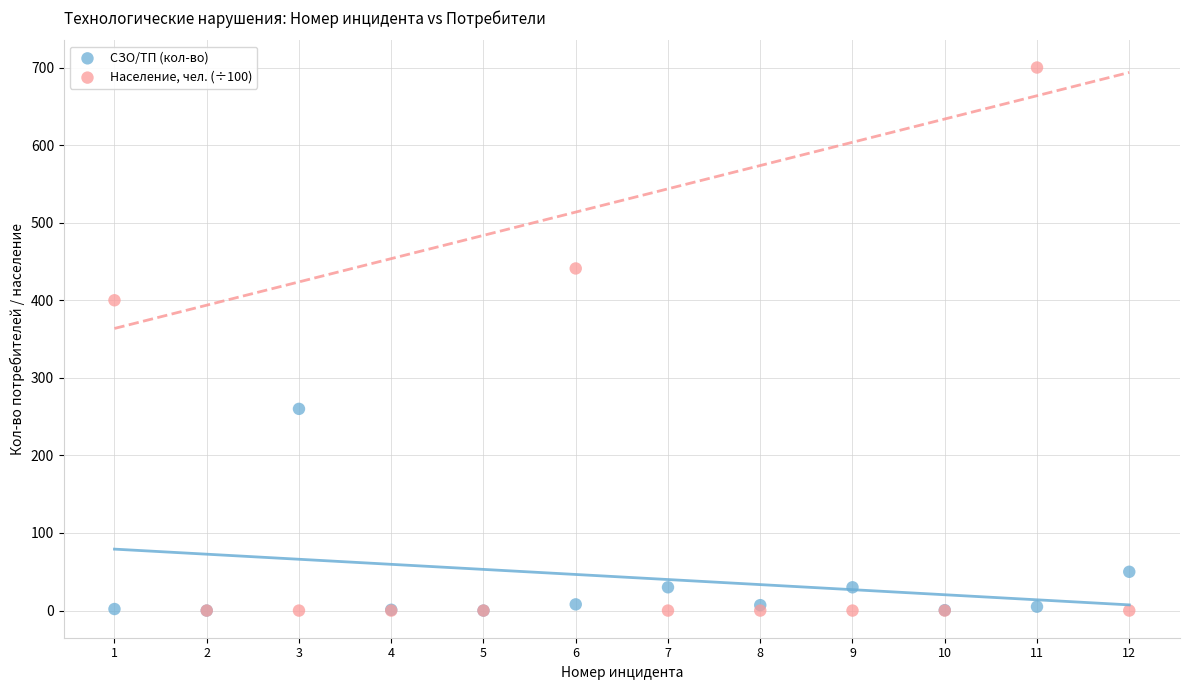

Which series reaches the maximum Y coordinate?

Население, чел. (÷100)